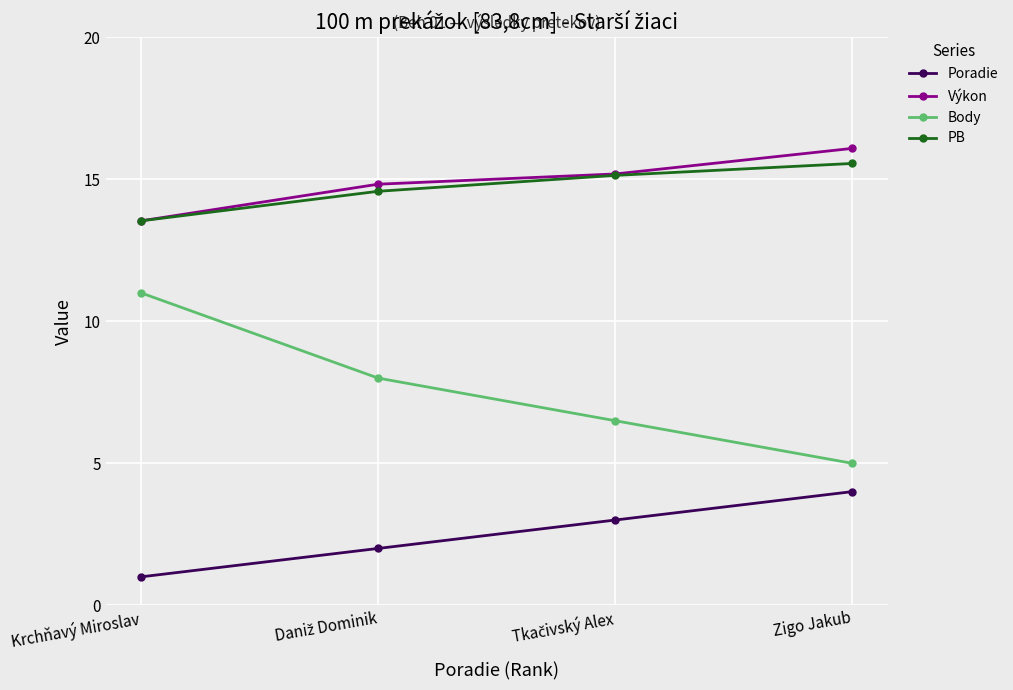

The value of Výkon at Zigo Jakub is 8.1. True or false?

False